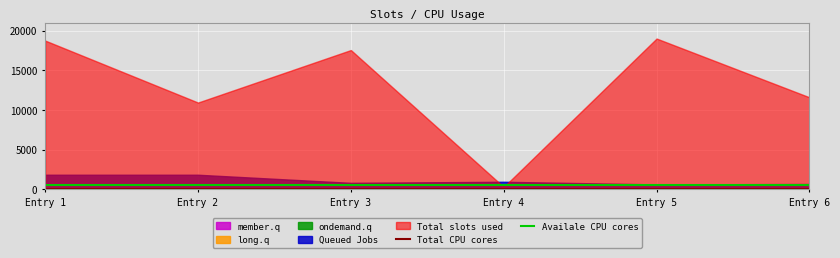

Between Entry 2 and Entry 3, which is larger?

Entry 2